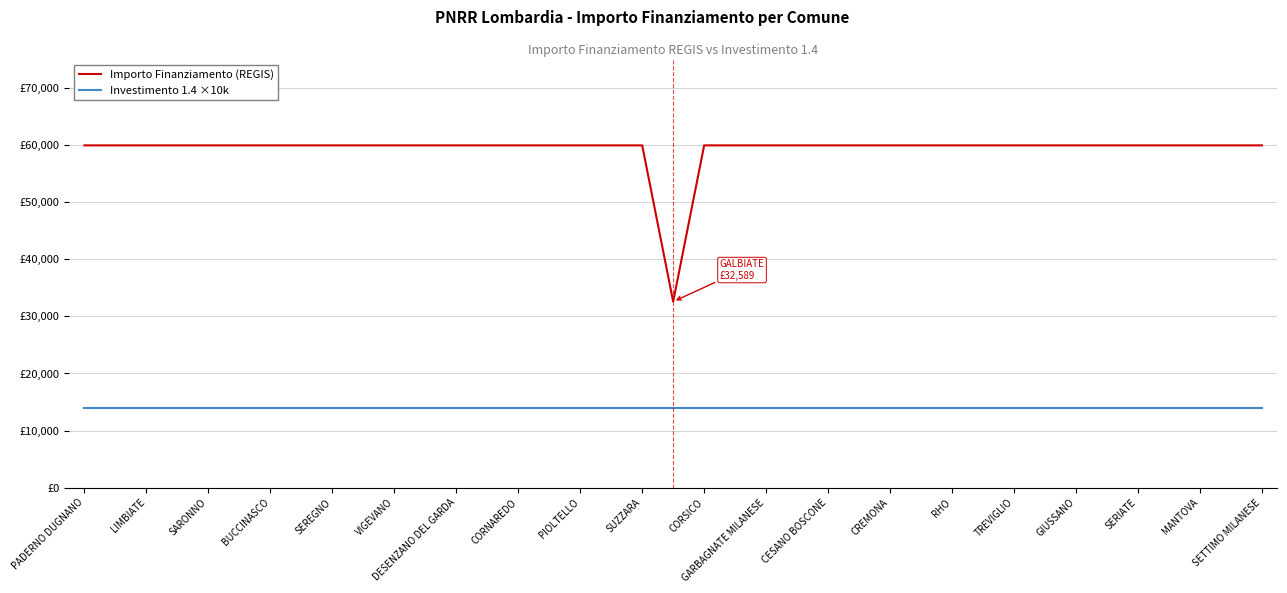

What is the difference between the maximum and minimum values in the Importo Finanziamento (REGIS) series?

27377